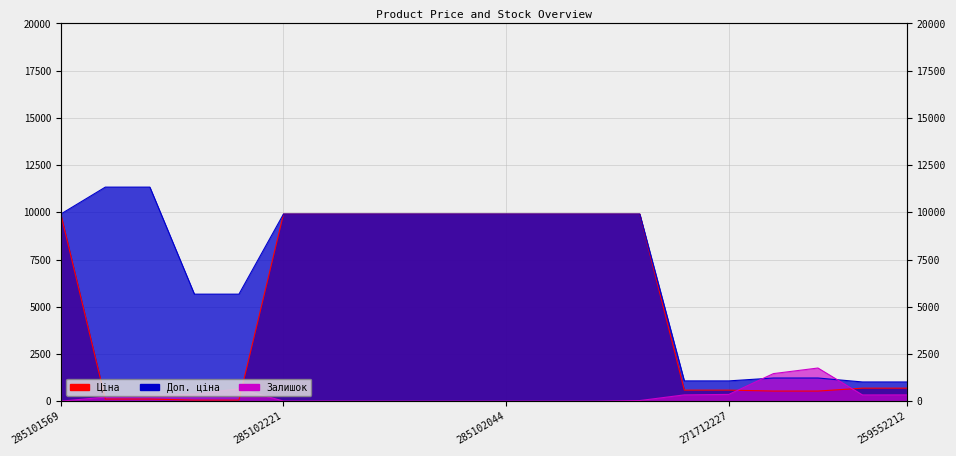

Which series ends up on top after the final intersection of Залишок and Ціна?

Ціна